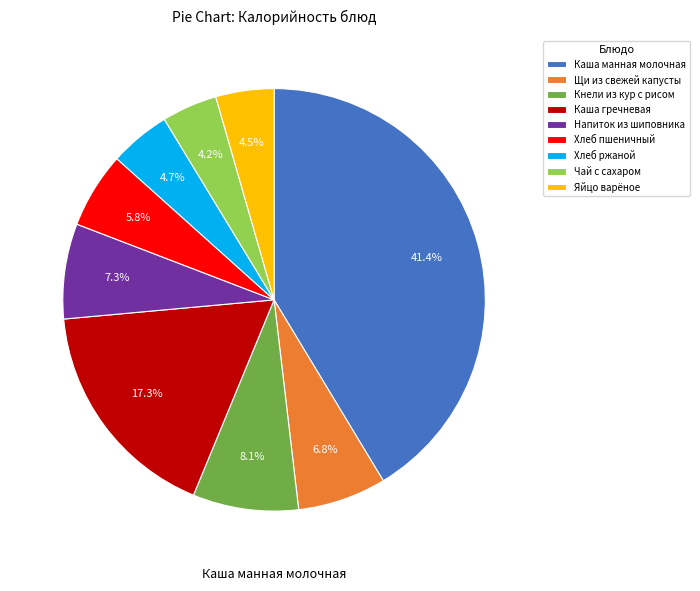

Combined, do Яйцо варёное and Хлеб ржаной account for over 50%?

No